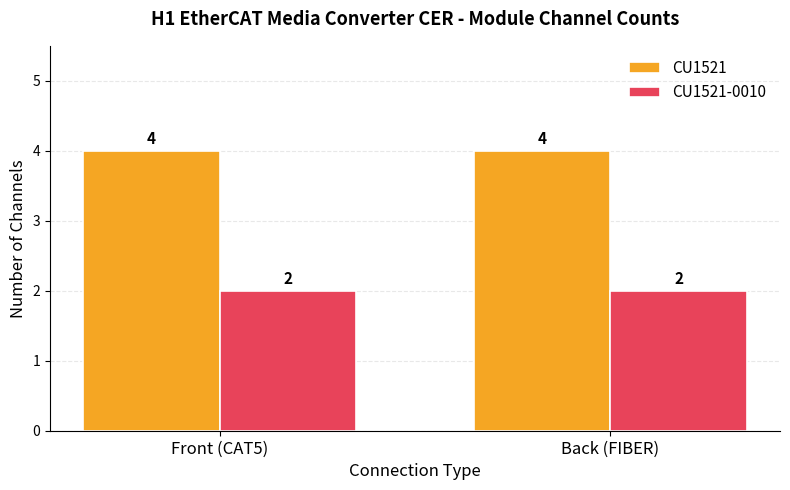

What is the label of the 1st bar from the left?

Front (CAT5)